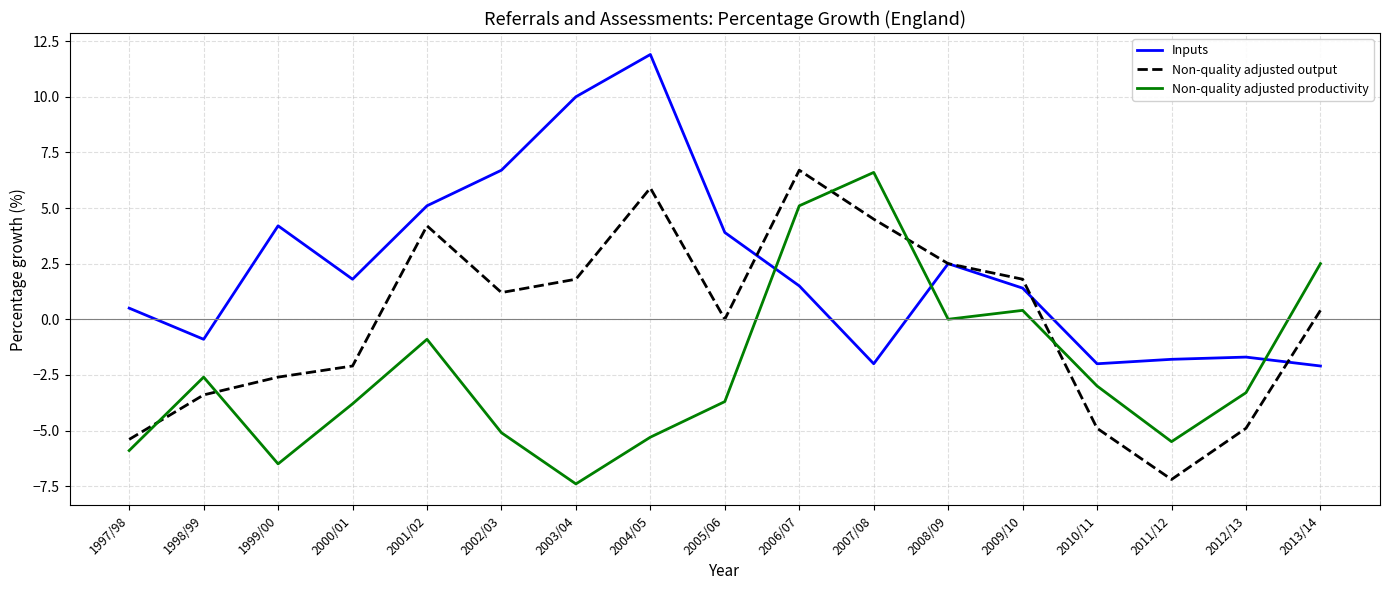

How many times do Non-quality adjusted productivity and Non-quality adjusted output cross each other?

5